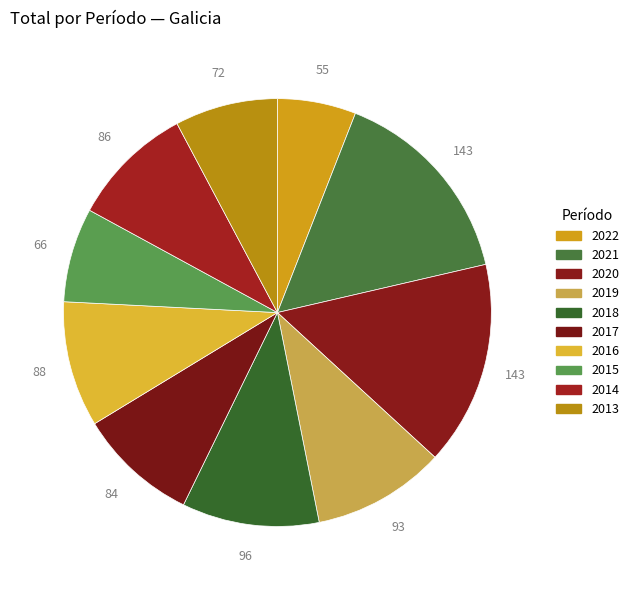

Does 2017 represent more than half of the total?

No